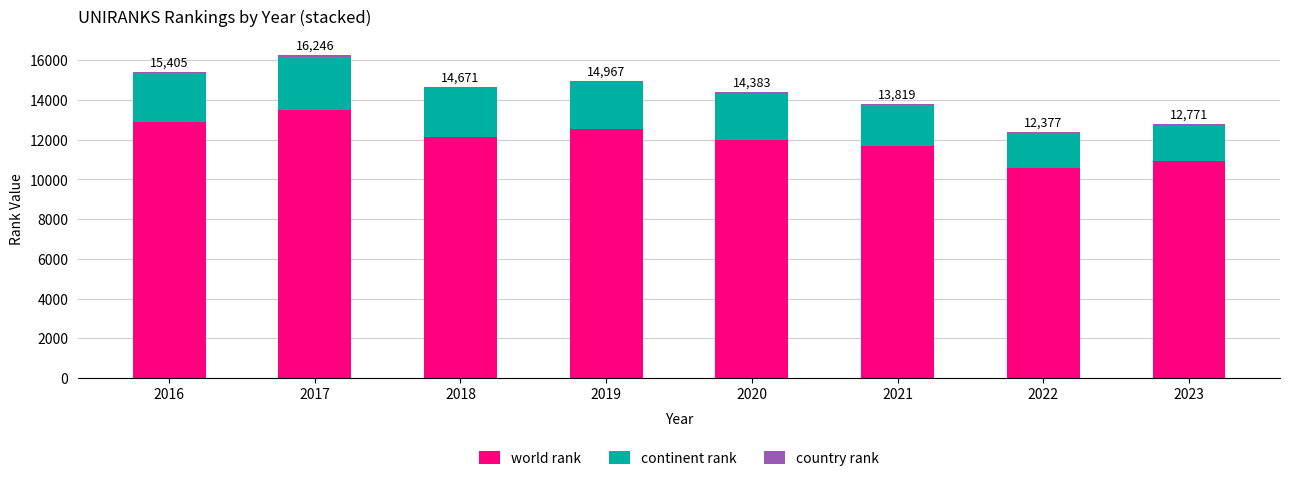

True or false: world rank has a value of 10941 at 2023.

True